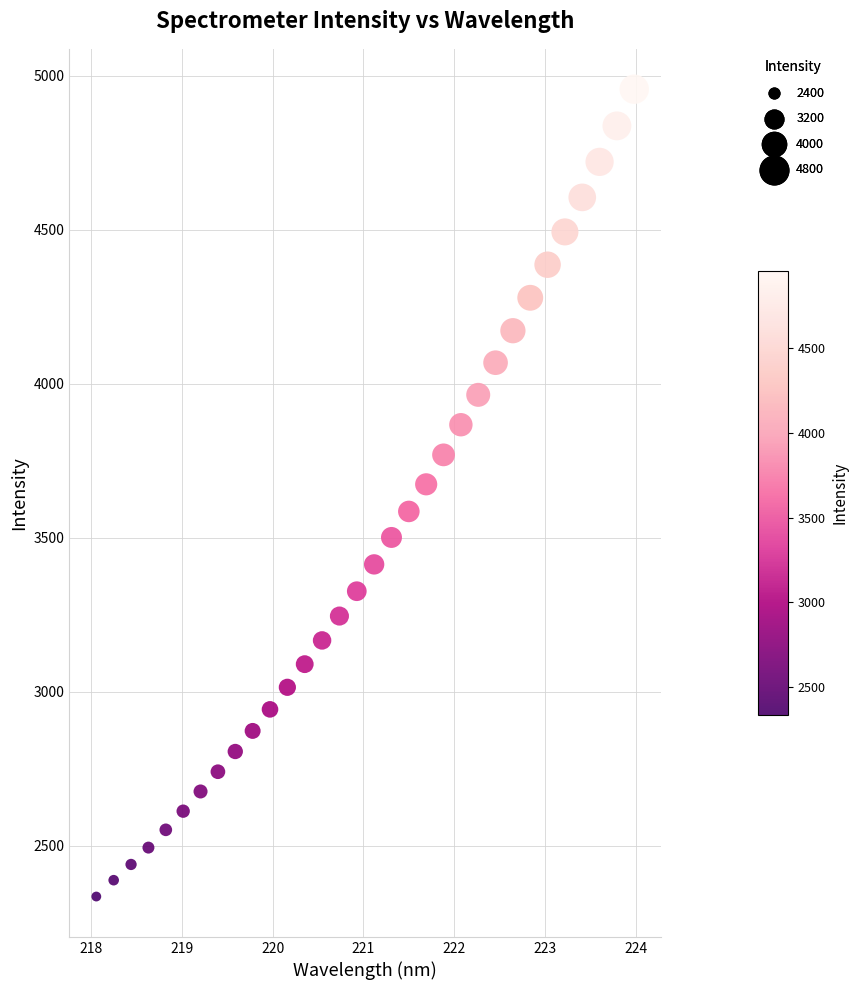

What is the range of Y values (max minus min)?

2620.5